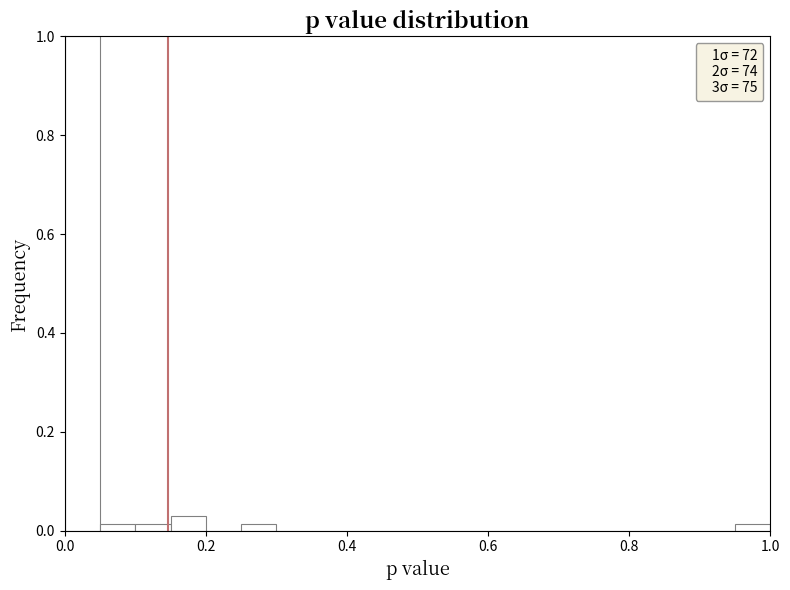

Read against the x-axis, roughly where is the centre of the tallest bar?

0.02